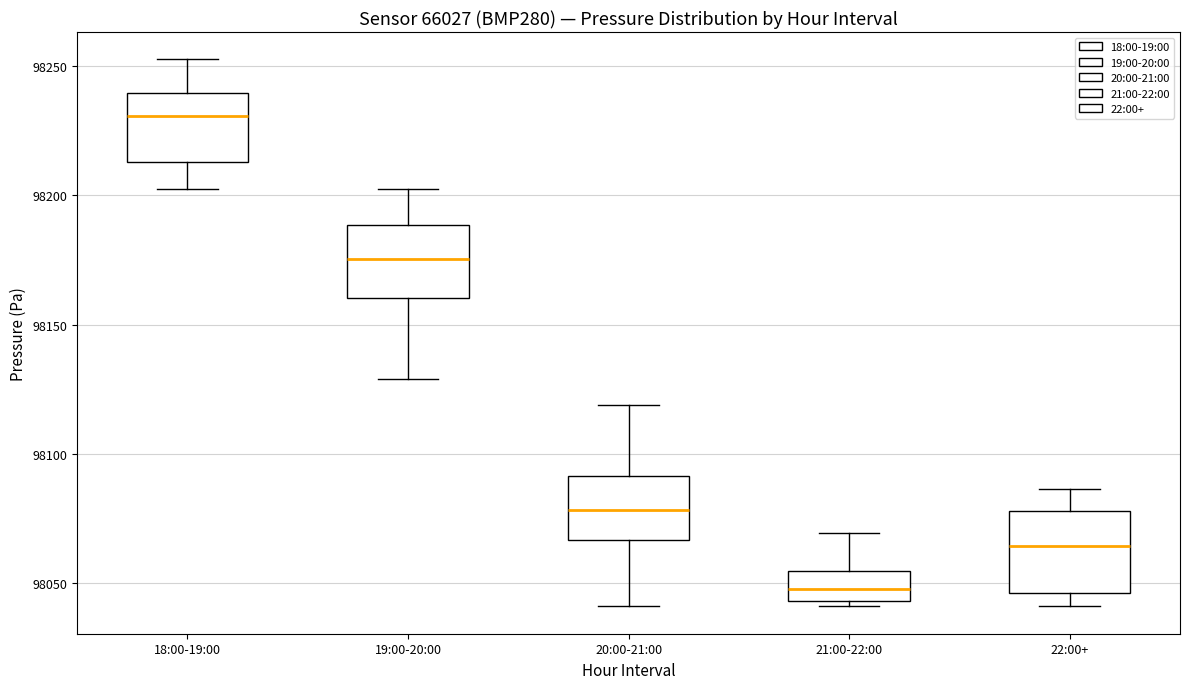

Reading left to right, transcribe this box plot: for each box, give where its median line is, the range the box spans, and where its two whiskers end, as read against the y-axis. The values are not printed on the chart, so give them approximately, as read against the axis.

18:00-19:00: median 98230, box 98215 to 98240, whiskers 98200 to 98250
19:00-20:00: median 98175, box 98160 to 98190, whiskers 98130 to 98200
20:00-21:00: median 98080, box 98065 to 98090, whiskers 98040 to 98120
21:00-22:00: median 98050, box 98045 to 98055, whiskers 98040 to 98070
22:00+: median 98065, box 98045 to 98080, whiskers 98040 to 98085